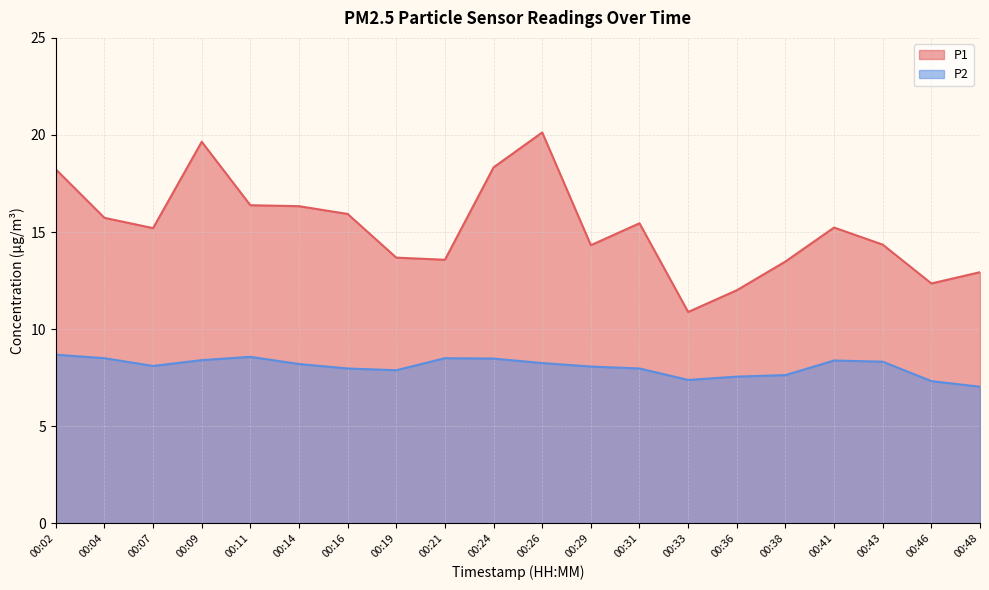

At which category does the chart reach its minimum across all series?

00:48